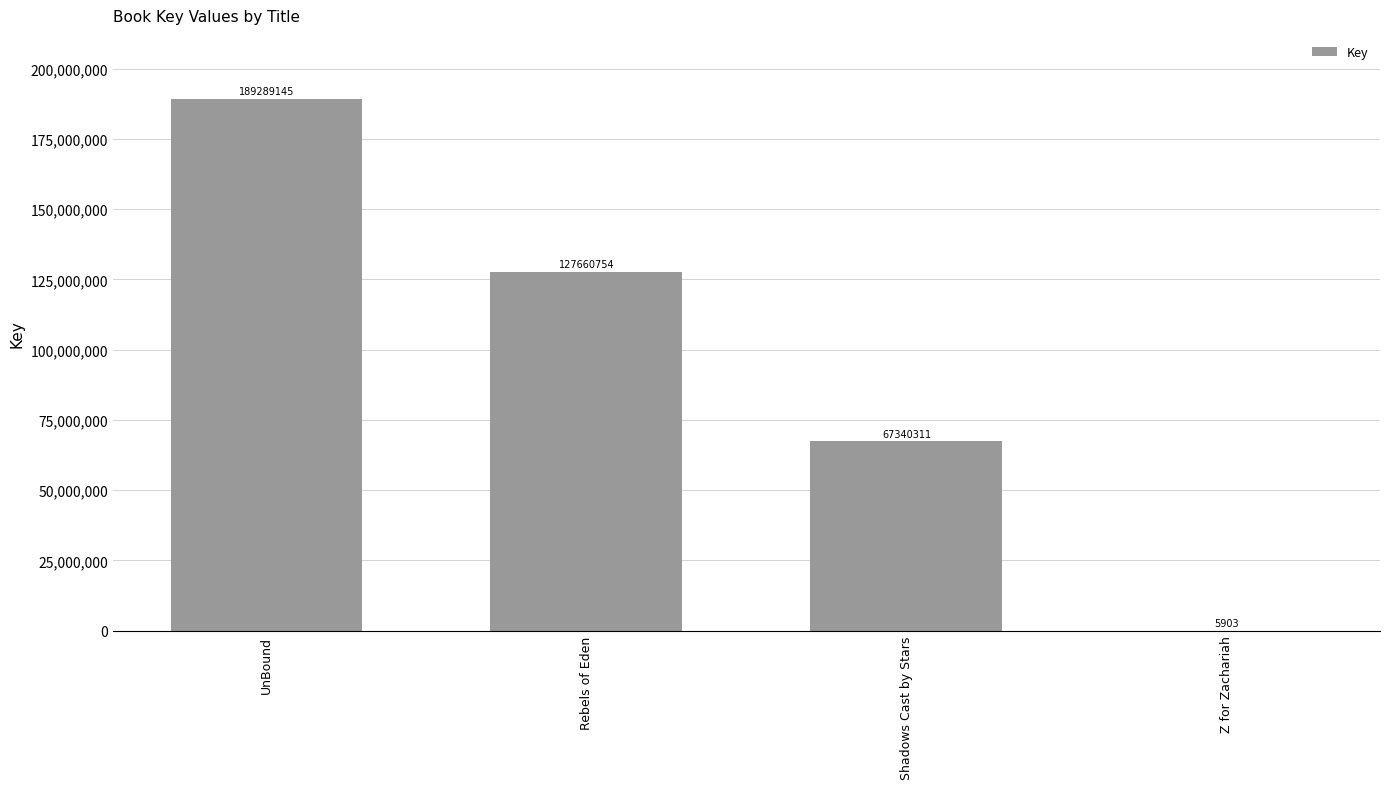

How many values are between 67340311 and 189289145?

3